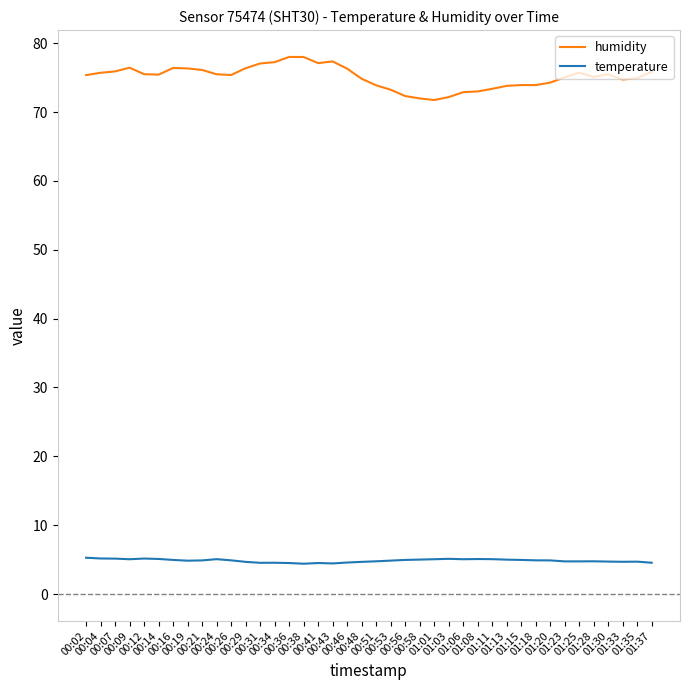

What position from the left is 00:21?

9